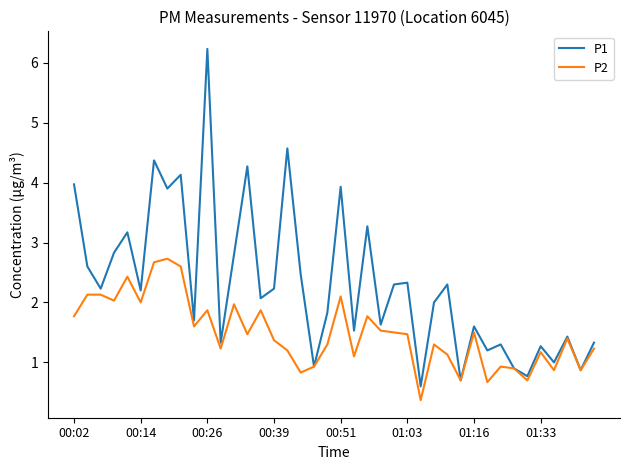

Rank the series by their maximum value, from highest to lowest.

P1, P2